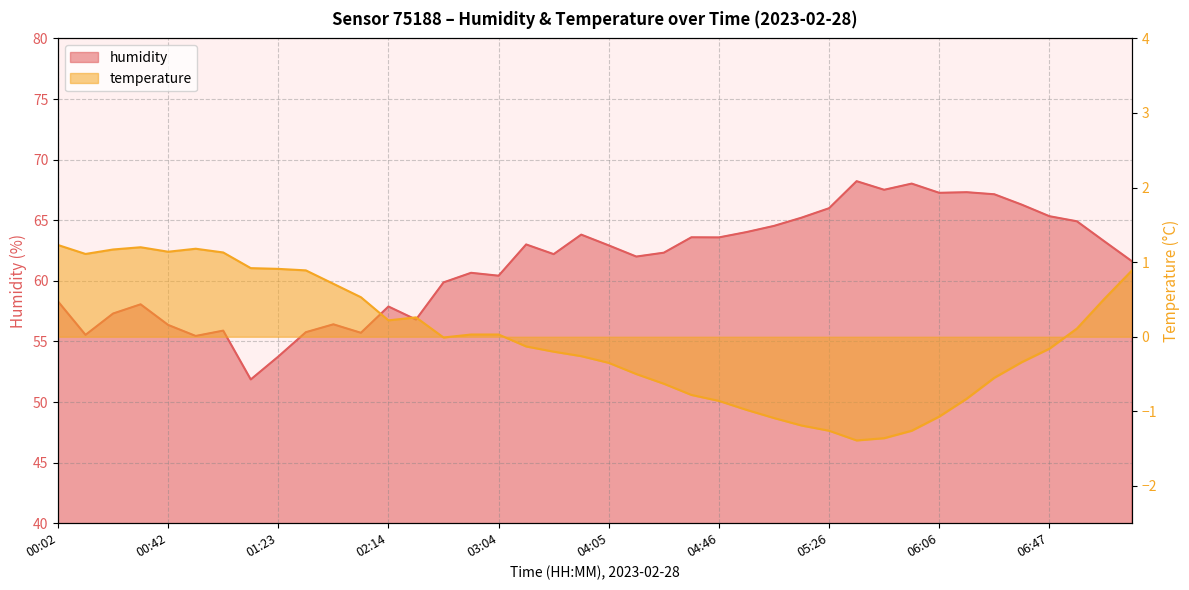

Between 06:36 and 03:04, which is larger?

06:36